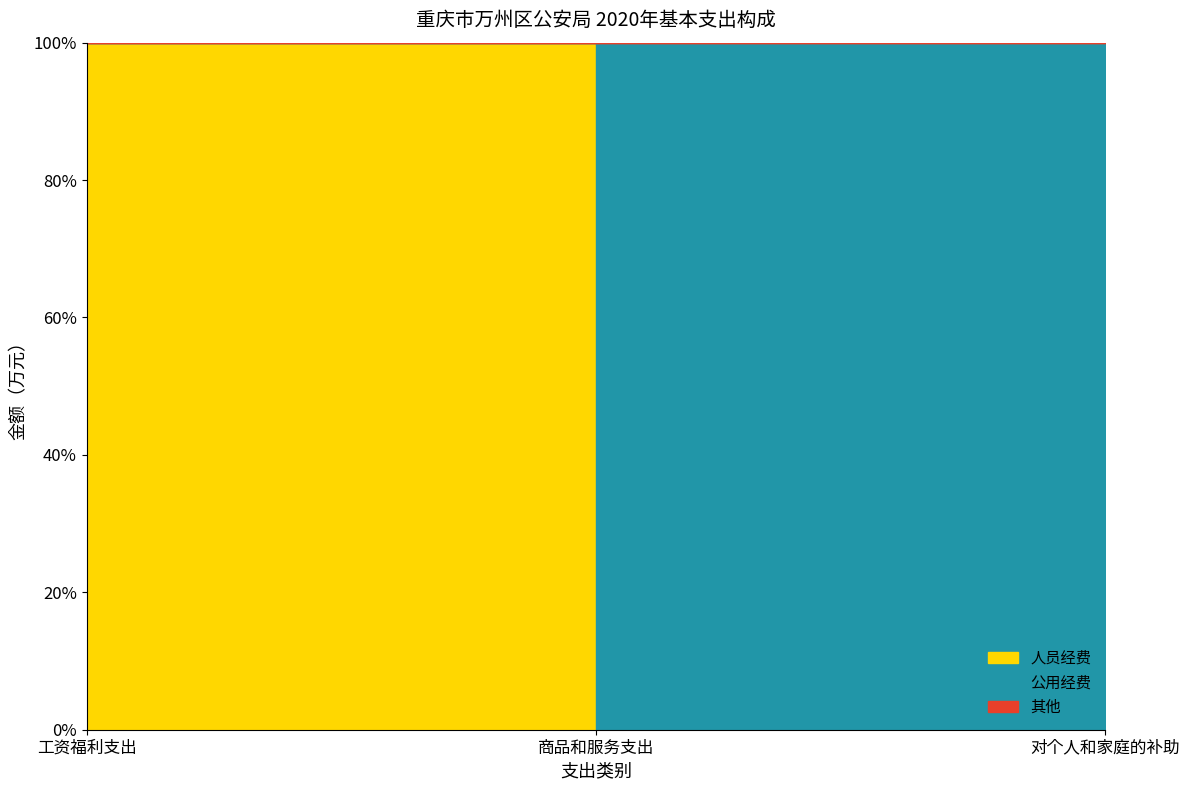

Does the chart display data point markers on the line(s)?

No